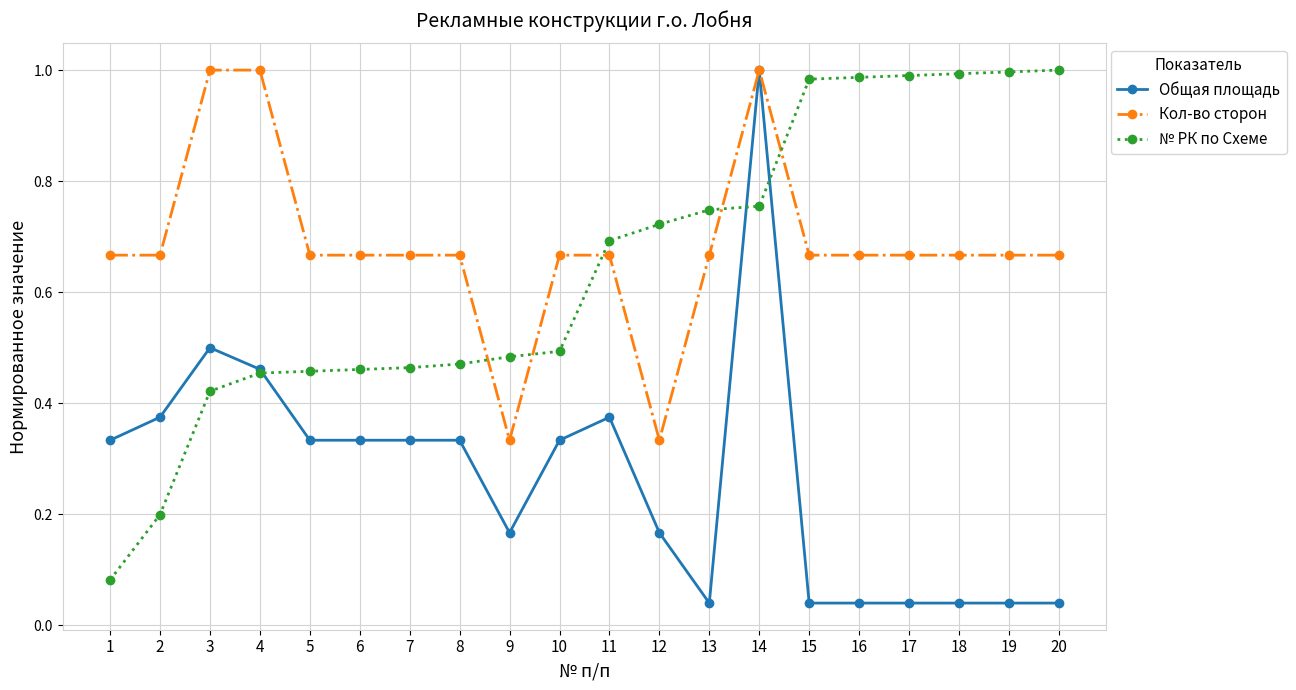

The value of № РК по Схеме at 7 is 0.5. True or false?

True